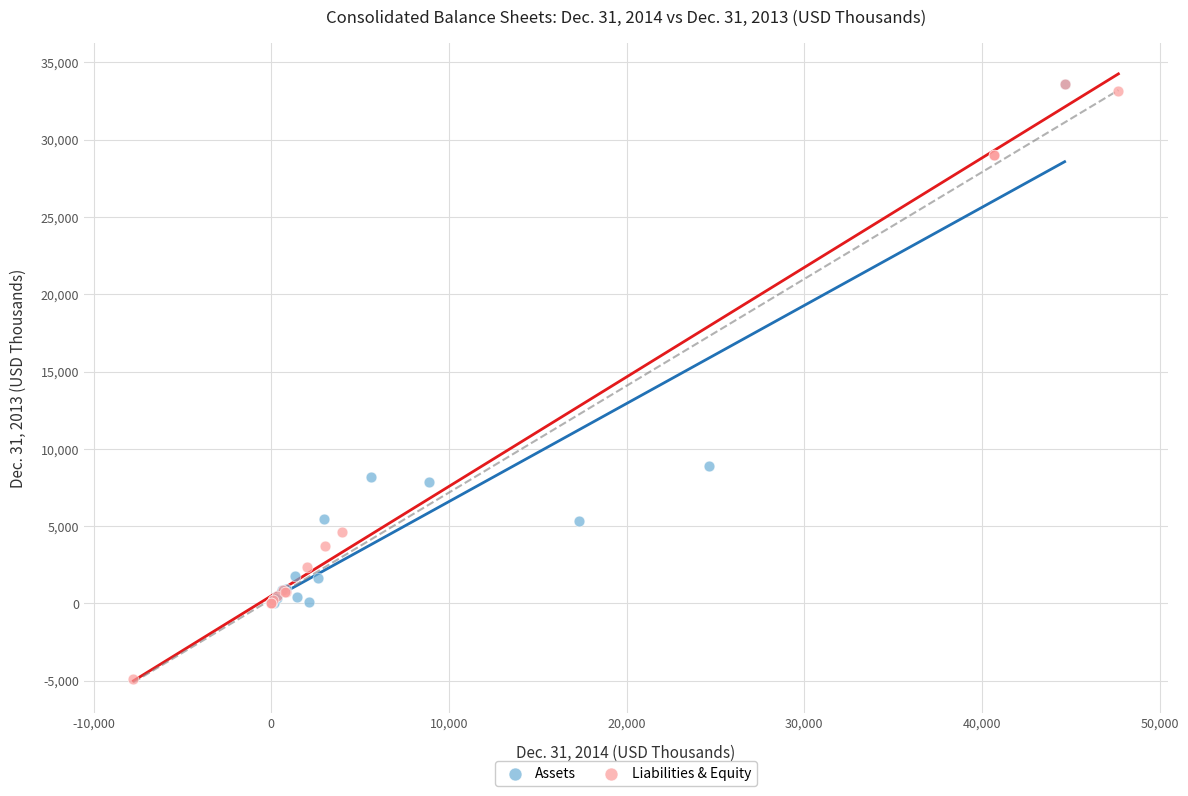

Which series reaches the minimum Y coordinate?

Liabilities & Equity